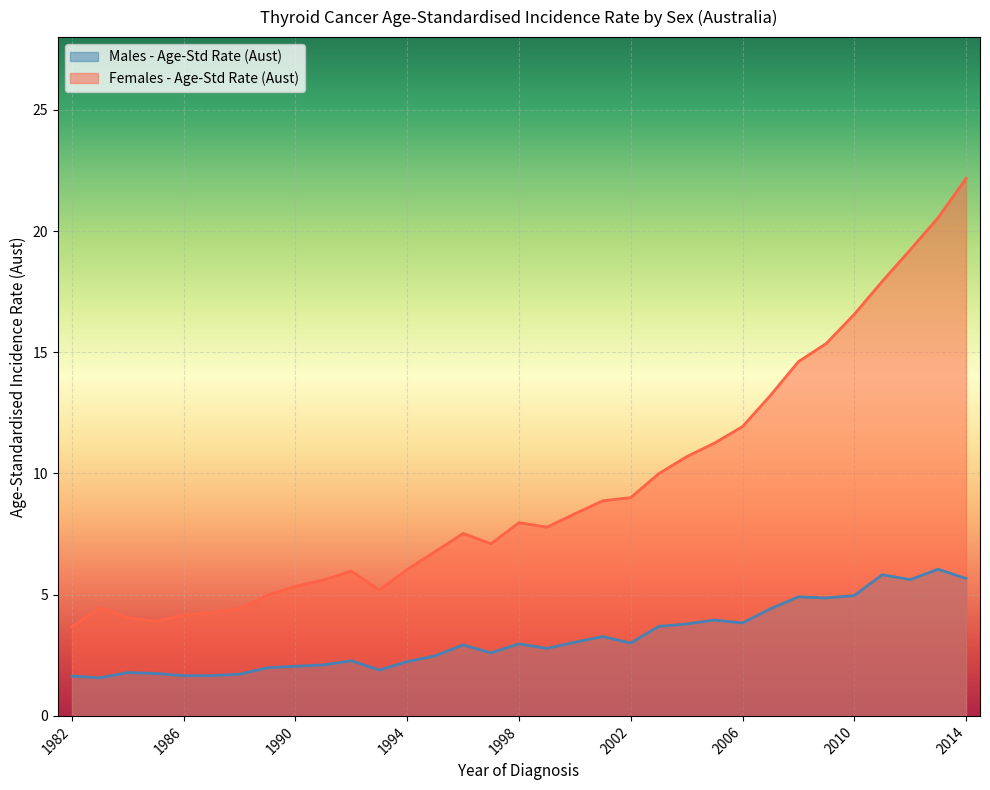

What is the sum of the Males - Age-Std Rate (Aust) values at 1992 and 1991?

4.4